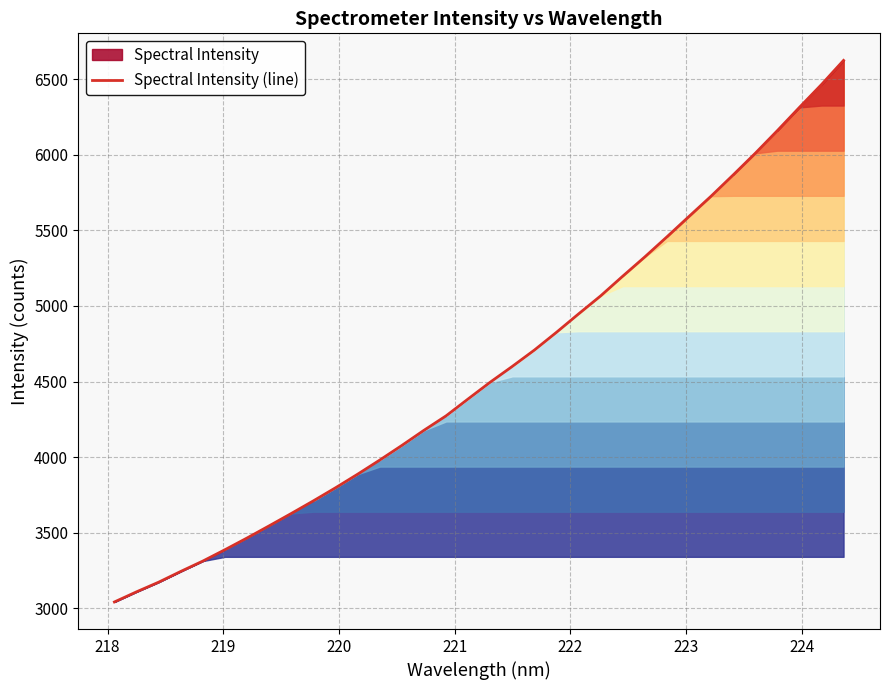

What is the smallest value displayed?

3042.9